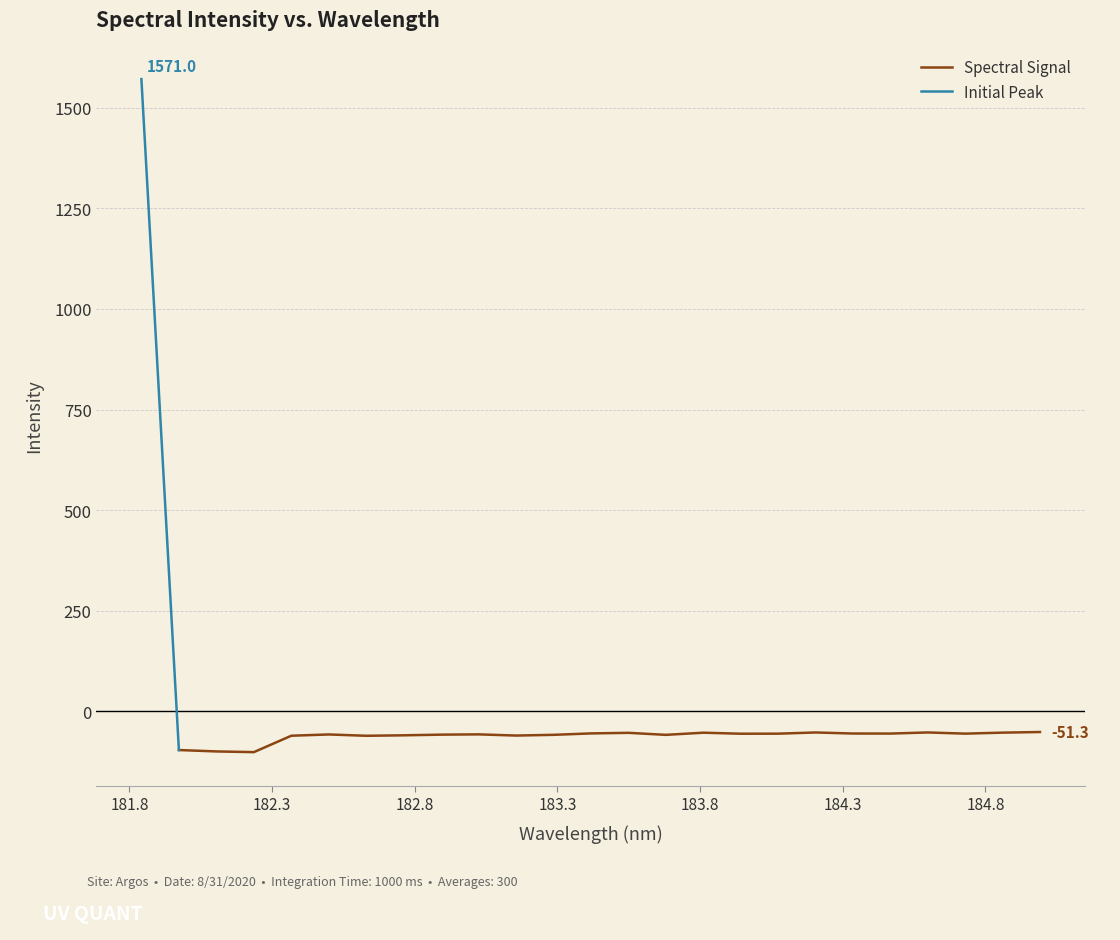

How many positive values are there?

1